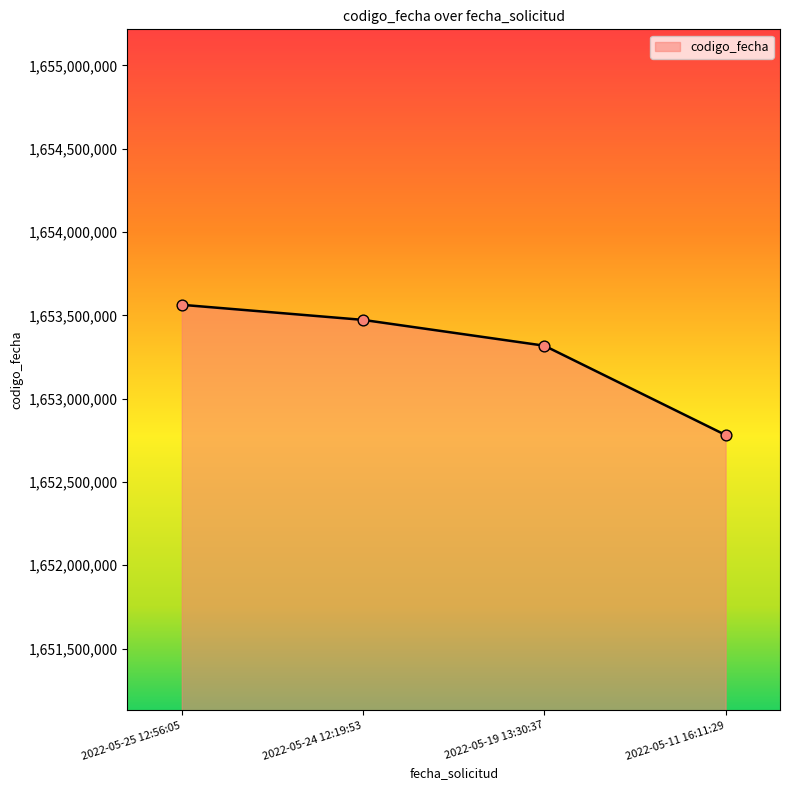

Which has a higher value, 2022-05-19 13:30:37 or 2022-05-11 16:11:29?

2022-05-19 13:30:37